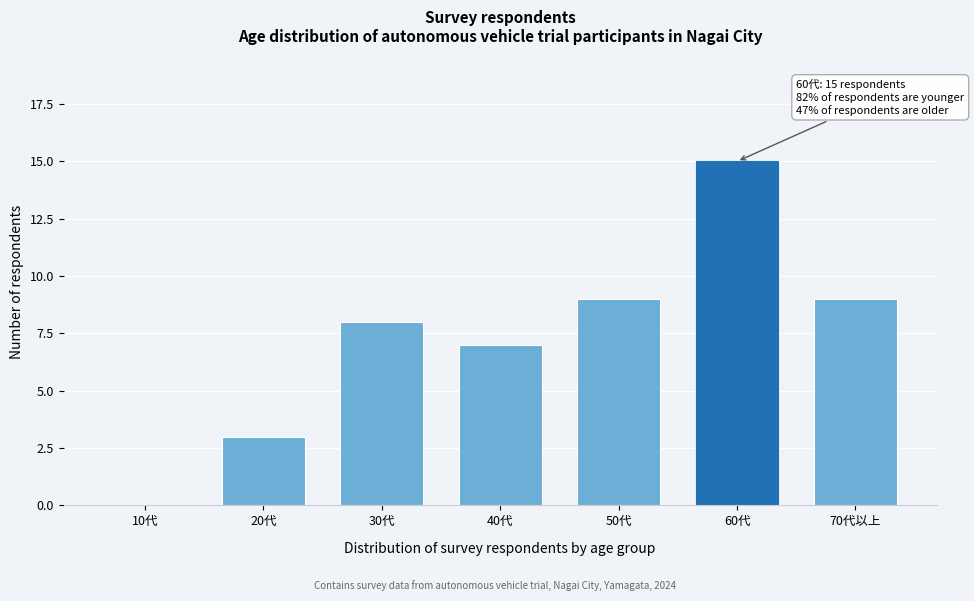

Reading right to left, transcribe all the data shown in this chart.

70代以上=9	60代=15	50代=9	40代=7	30代=8	20代=3	10代=0